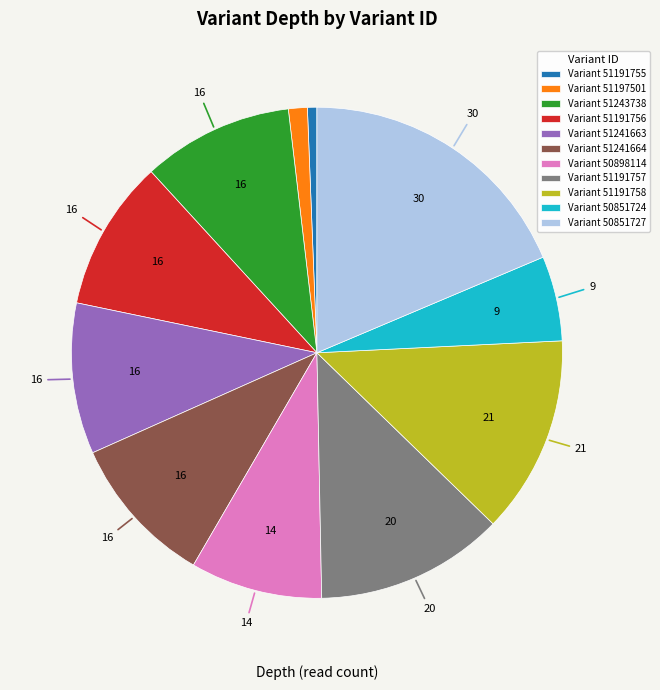

Does Variant 50851724 account for over 50% of the chart?

No